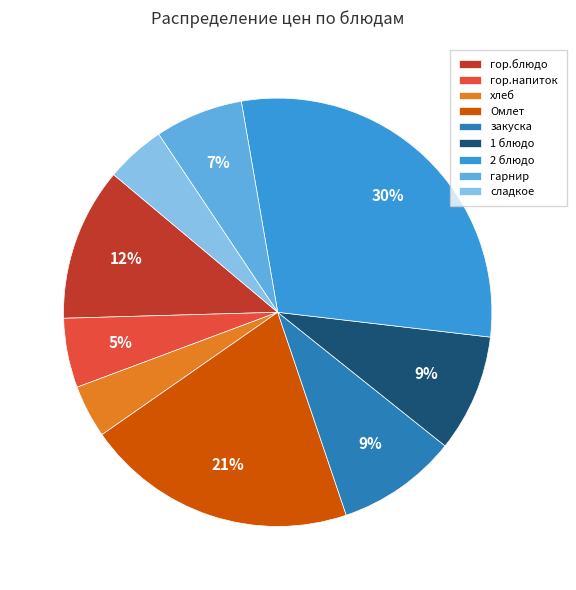

To the nearest percent, what portion does 1 блюдо represent?

9%